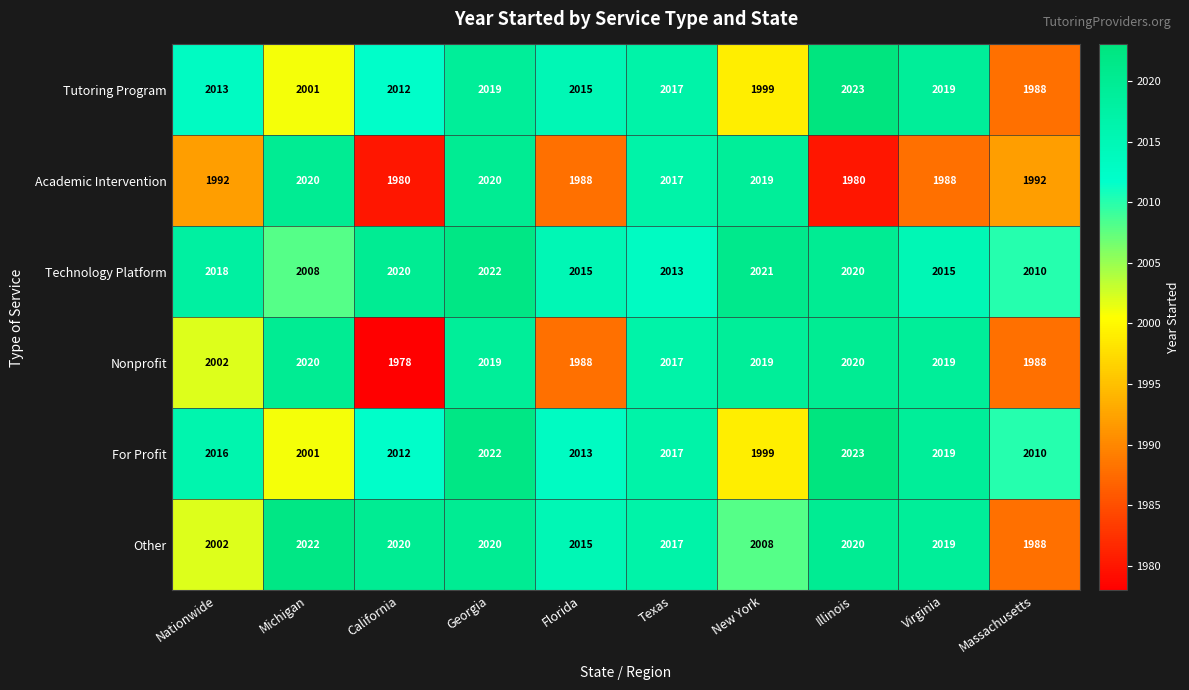

What is the difference between the maximum and minimum values in the Tutoring Program series?

35